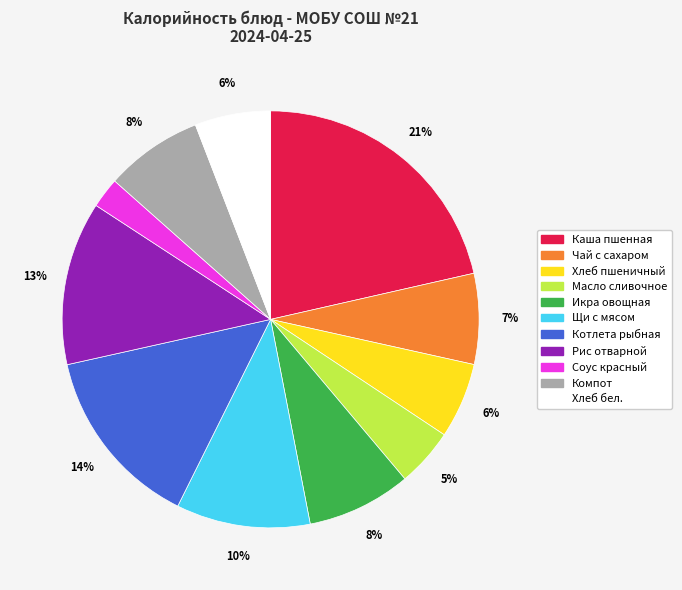

How many segments does this pie chart have?

11